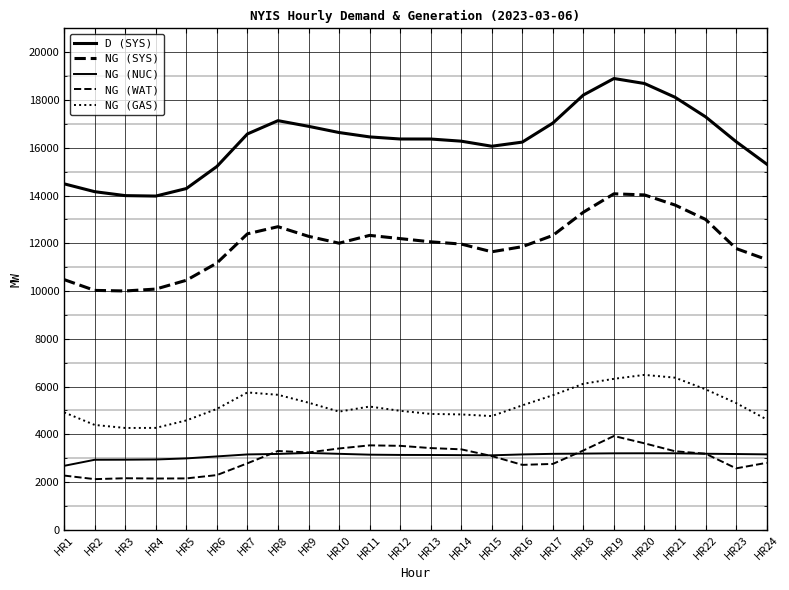

What is the total value across all series at HR21?

44595